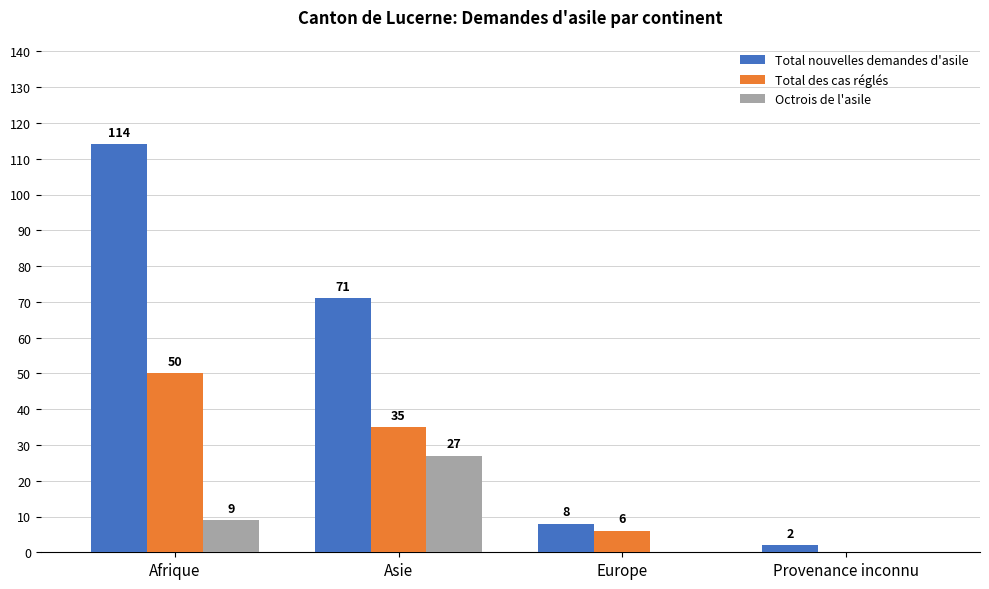

Between Afrique and Asie, which series saw the biggest shift?

Total nouvelles demandes d'asile